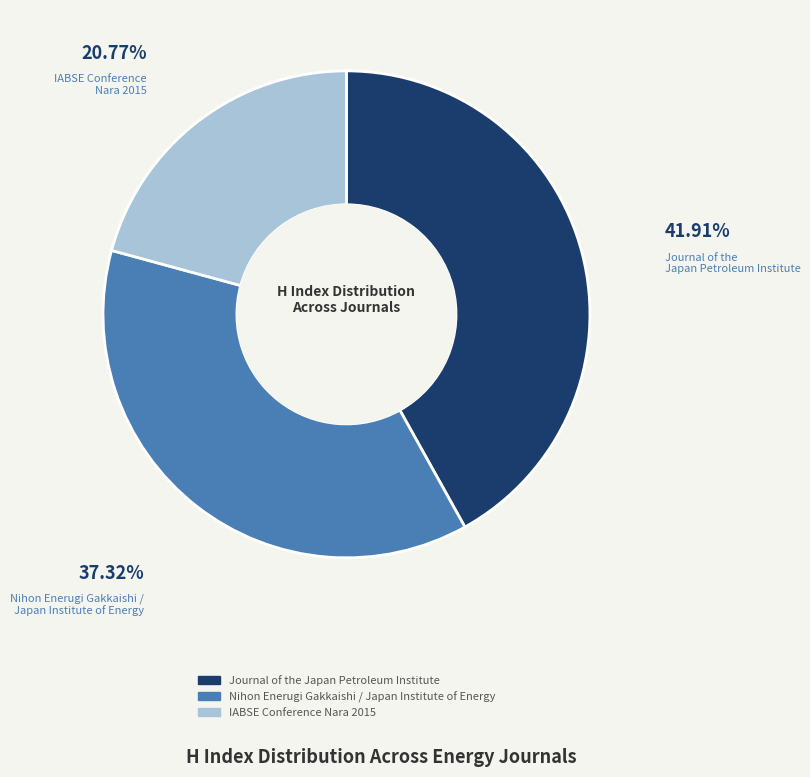

Is there a majority slice in this chart?

No